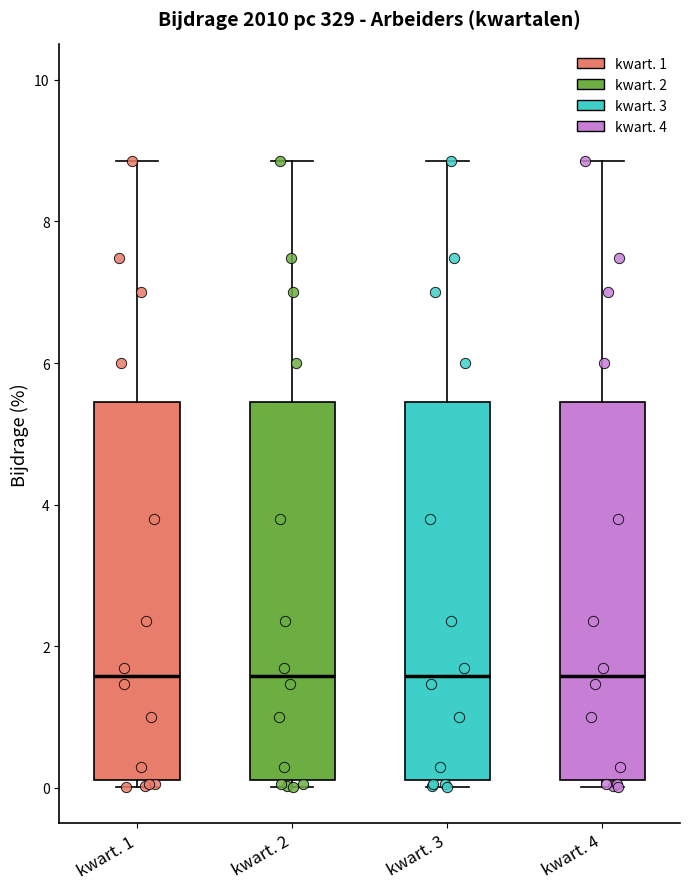

Reading left to right, transcribe this box plot: for each box, give where its median line is, the range the box spans, and where its two whiskers end, as read against the y-axis. The values are not printed on the chart, so give them approximately, as read against the axis.

kwart. 1: median 1.6, box 0.2 to 5.4, whiskers 0.0 to 8.8
kwart. 2: median 1.6, box 0.2 to 5.4, whiskers 0.0 to 8.8
kwart. 3: median 1.6, box 0.2 to 5.4, whiskers 0.0 to 8.8
kwart. 4: median 1.6, box 0.2 to 5.4, whiskers 0.0 to 8.8